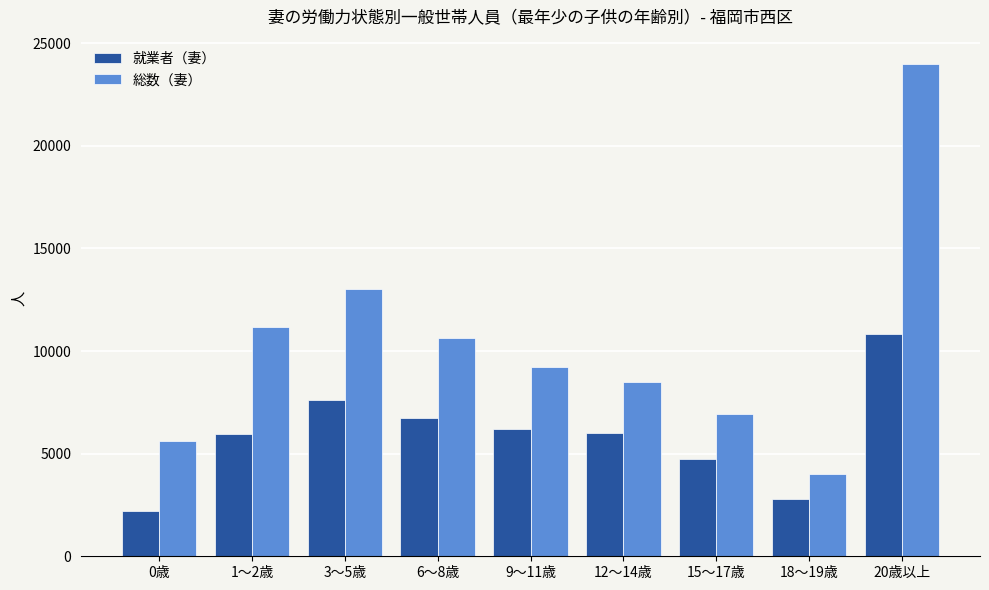

Rank the series at 12～14歳 from lowest to highest value.

就業者（妻）, 総数（妻）